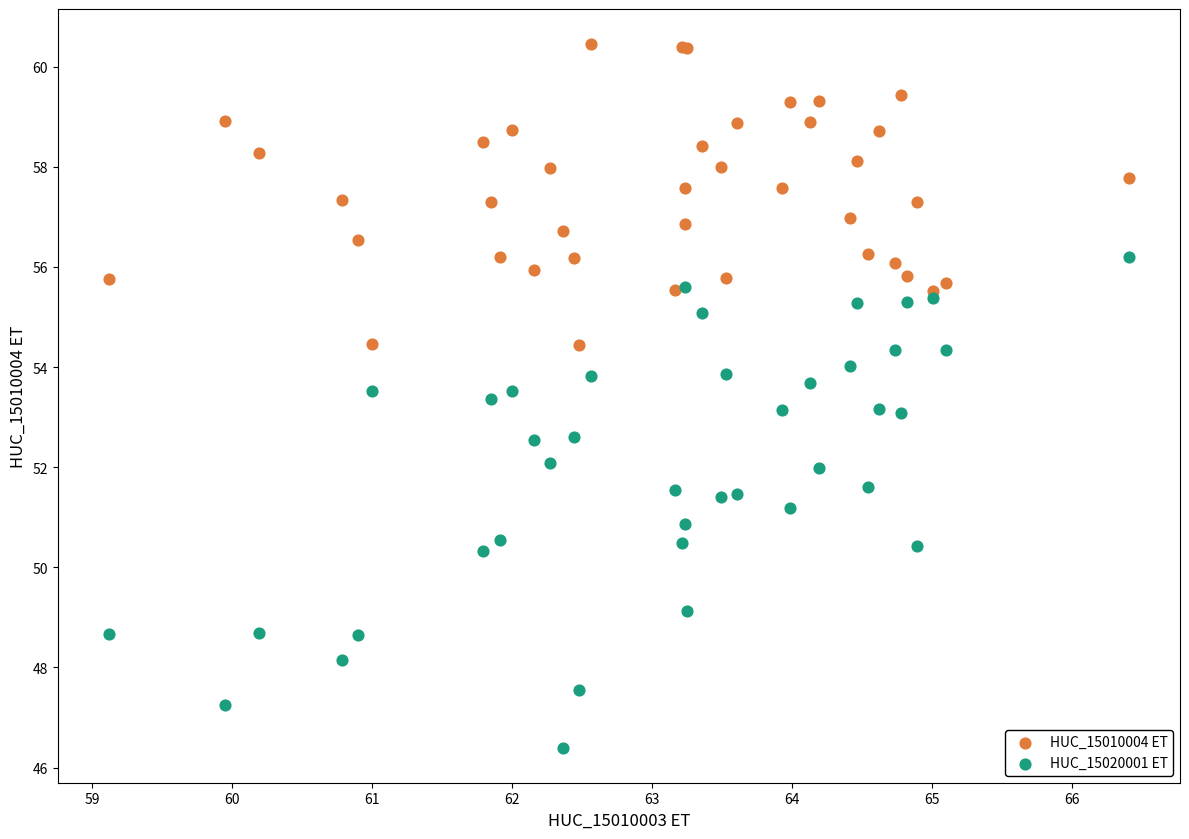

Which series contains the lowest Y value?

HUC_15020001 ET